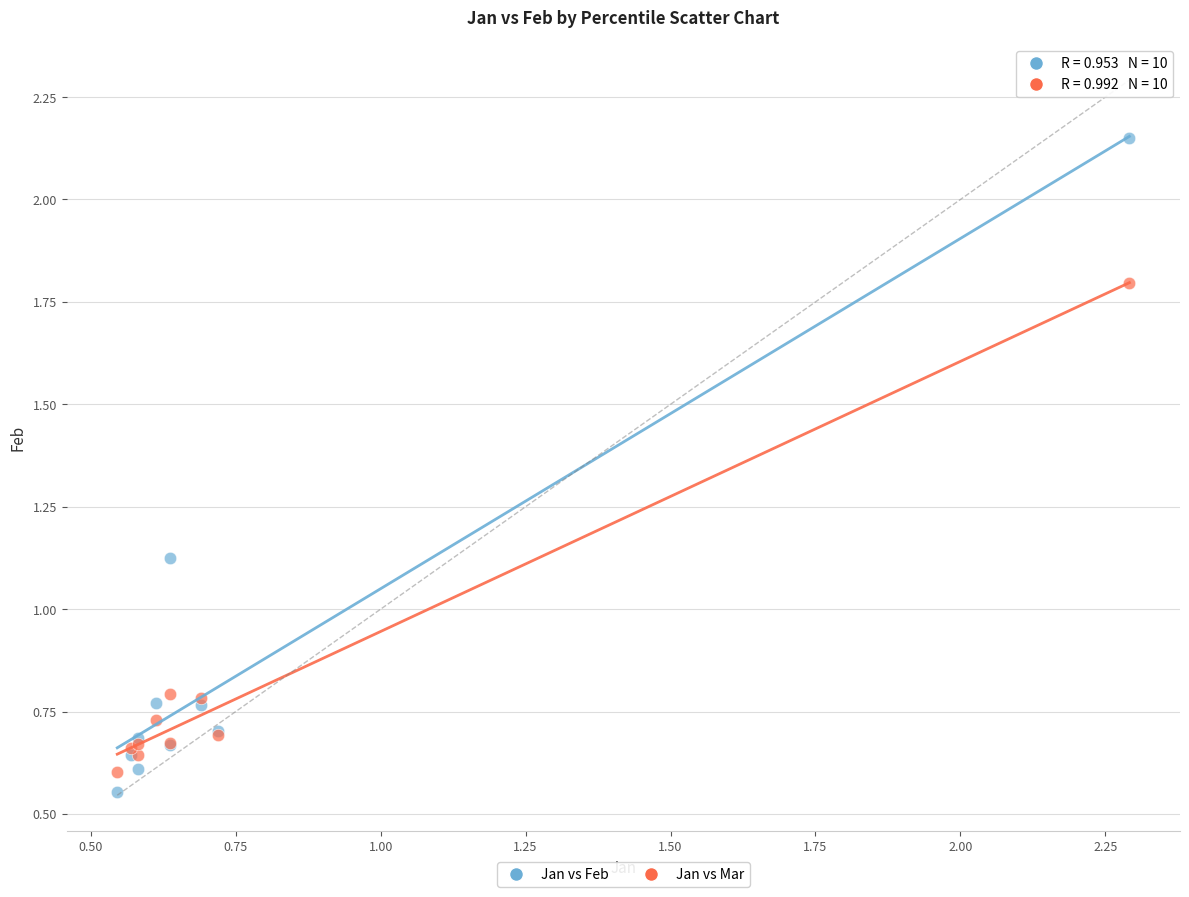

Which series reaches the maximum Y coordinate?

Jan vs Feb